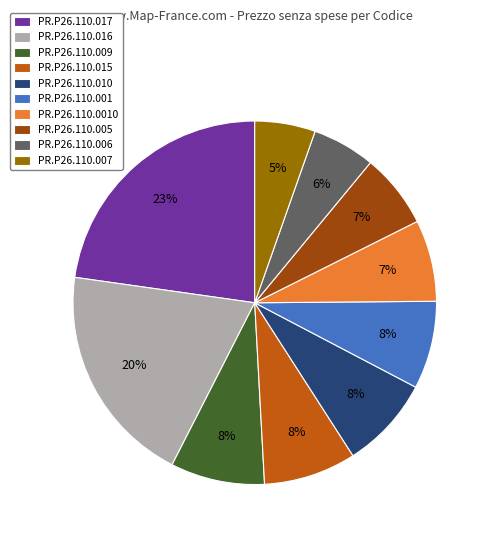

To the nearest percent, what is the combined percentage of PR.P26.110.017 and PR.P26.110.009?

31%